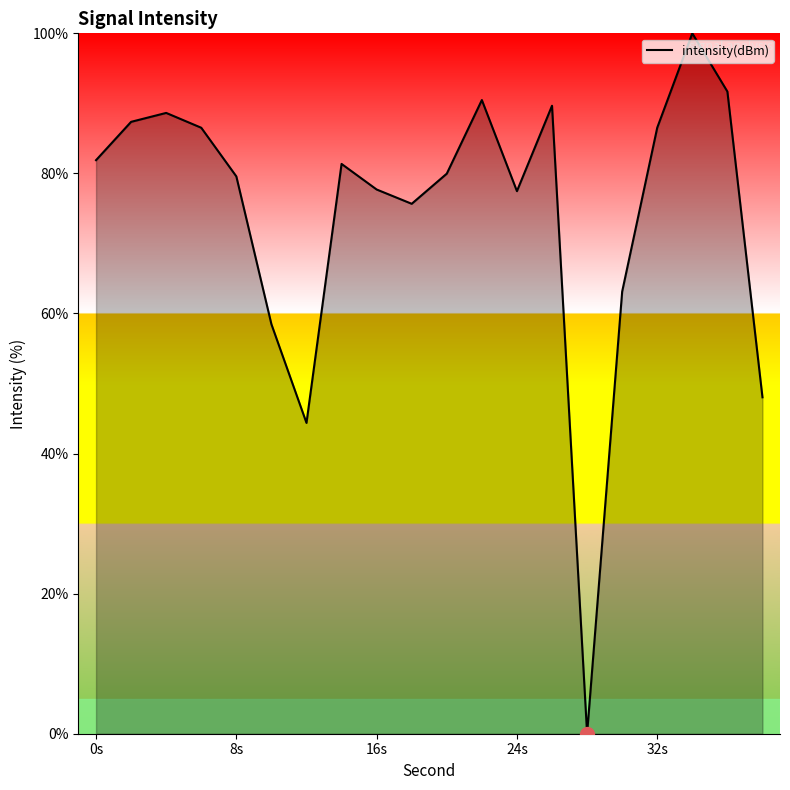

Count the number of data series in this chart.

1